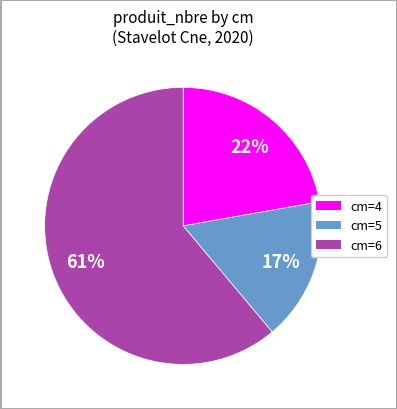

What is the ratio of the value at cm=4 to the value at cm=5?

1.3